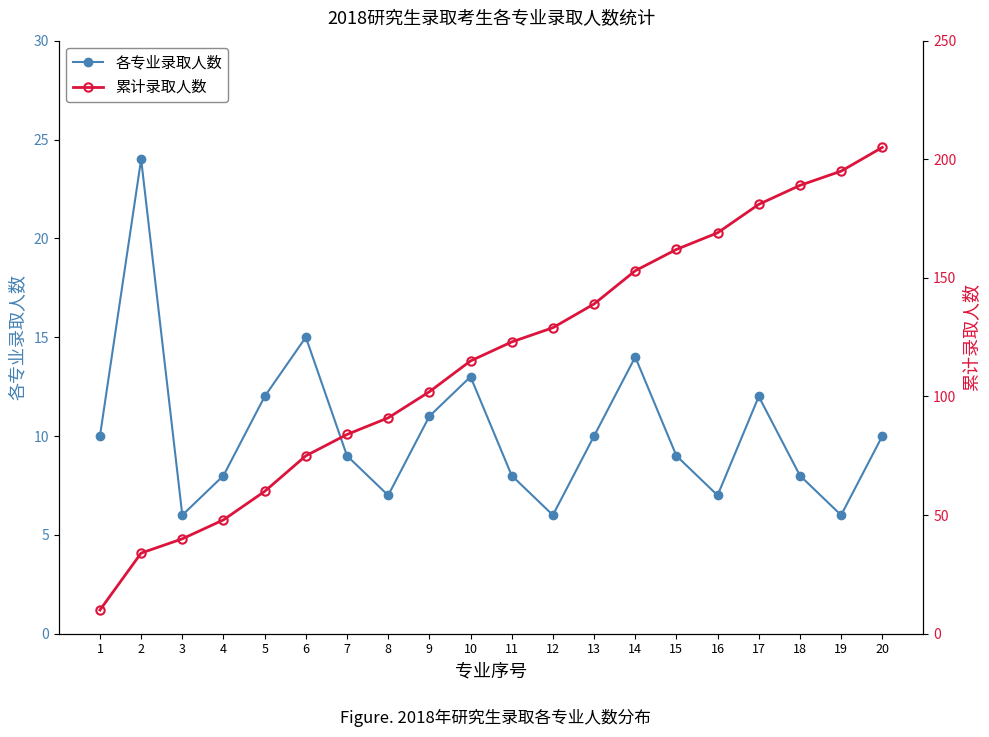

True or false: 累计录取人数 has more than 2 interior local peaks.

False